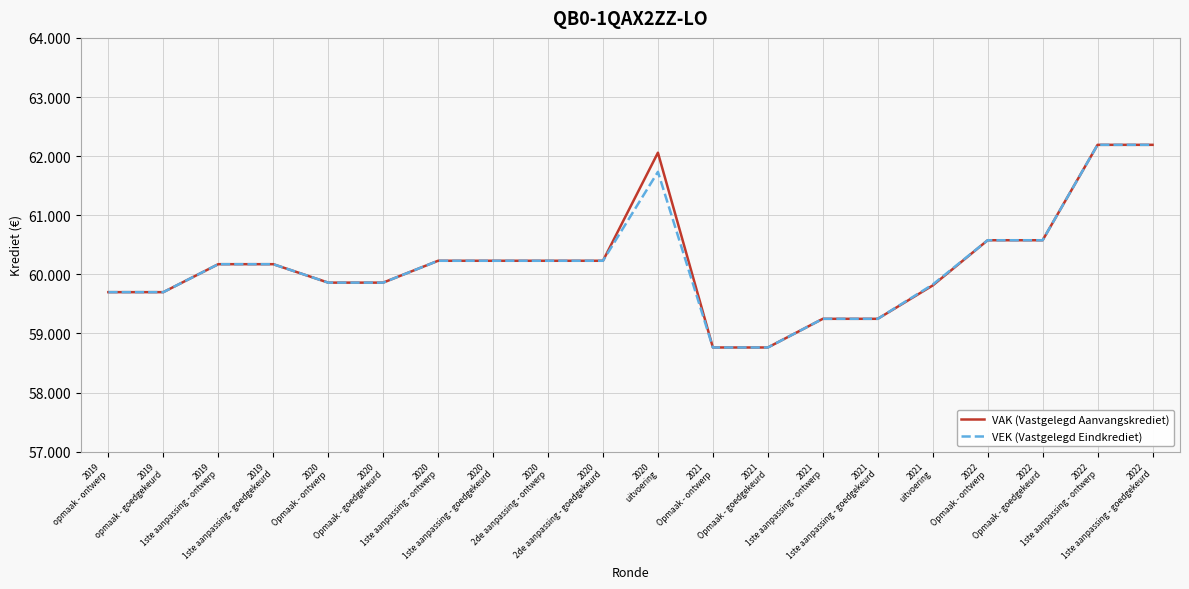

True or false: VEK (Vastgelegd Eindkrediet) has a value of 88763 at 2022
1ste aanpassing - goedgekeurd.

False